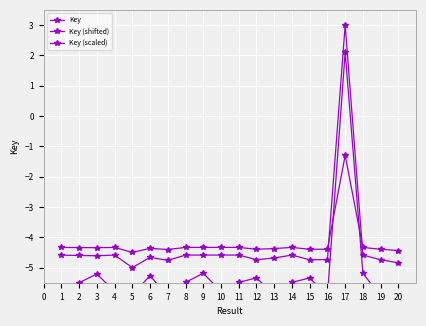

What is the difference between the second highest and minimum values in the Key series?

0.4